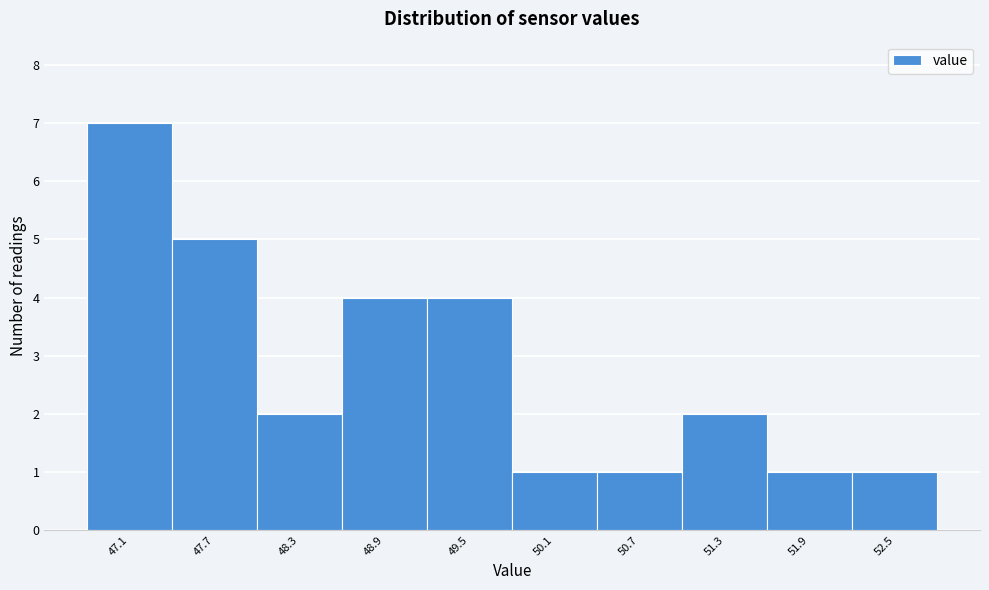

Reading left to right, list every bar in this chart as the range it spans on the x-axis followed by its height. Neither the bar edges nor the heights are printed on the chart, so give them approximately, as read against the axes.

46.8 to 47.4: 7
47.4 to 48.0: 5
48.0 to 48.6: 2
48.6 to 49.2: 4
49.2 to 49.8: 4
49.8 to 50.4: 1
50.4 to 51.0: 1
51.0 to 51.6: 2
51.6 to 52.2: 1
52.2 to 52.8: 1